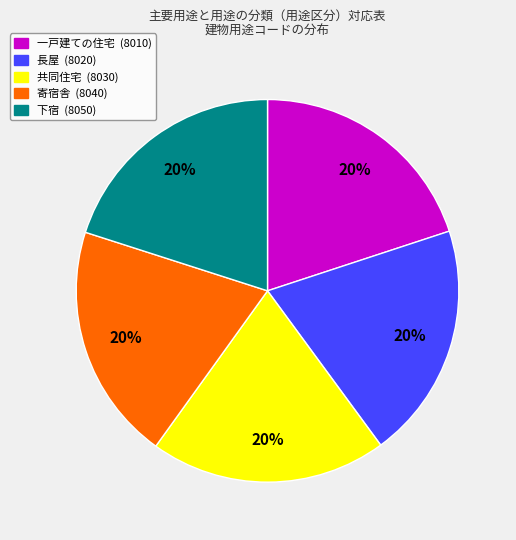

How many segments does this pie chart have?

5